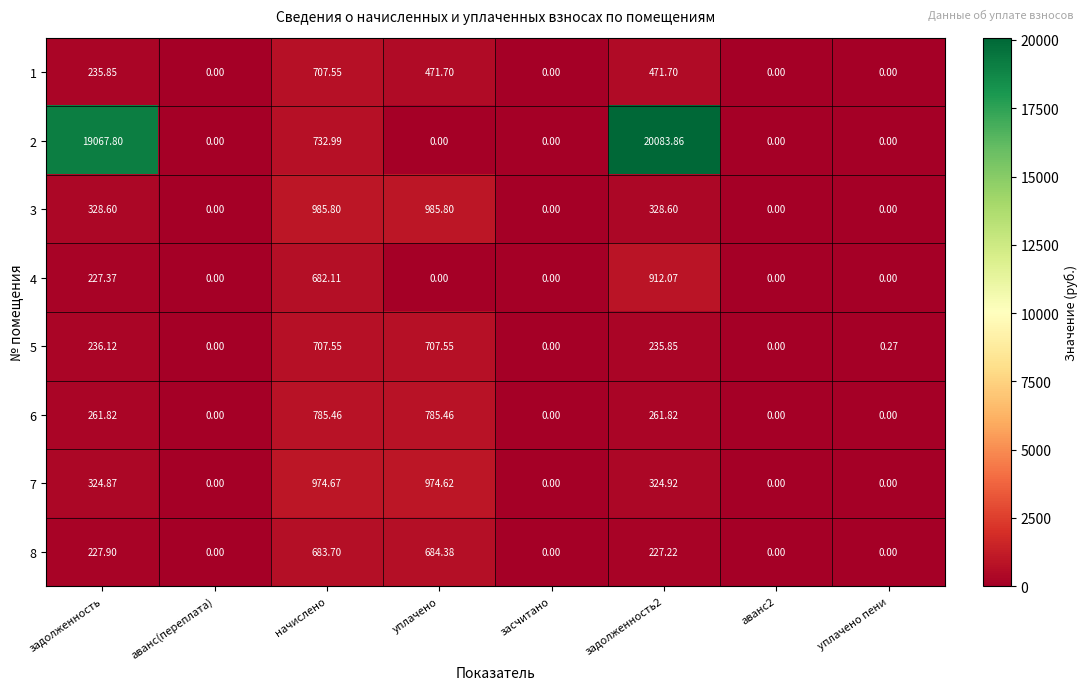

Where is 4 nearest to the value 456?

начислено